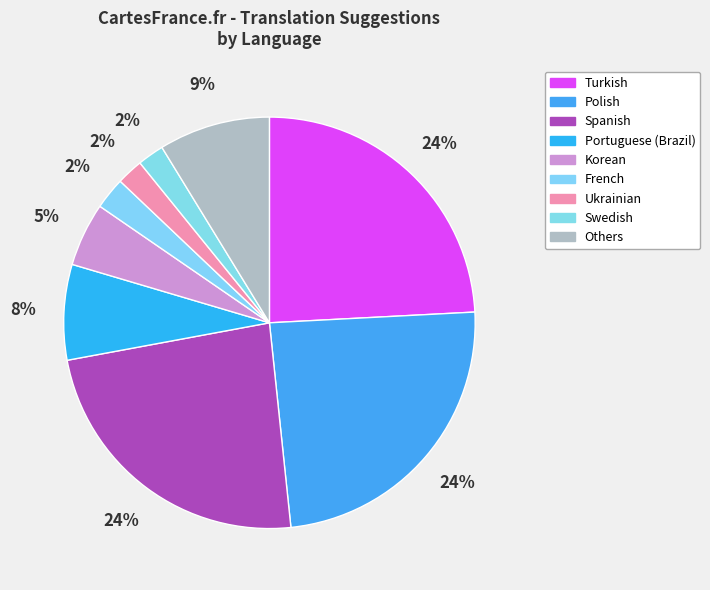

How many segments does this pie chart have?

9